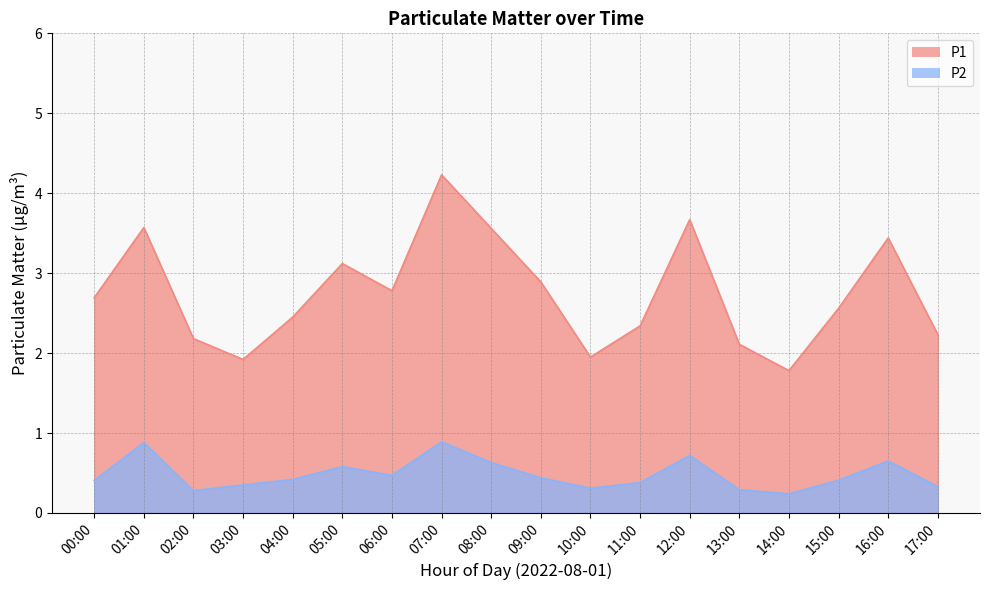

List the series in order of their peak value, highest first.

P1, P2